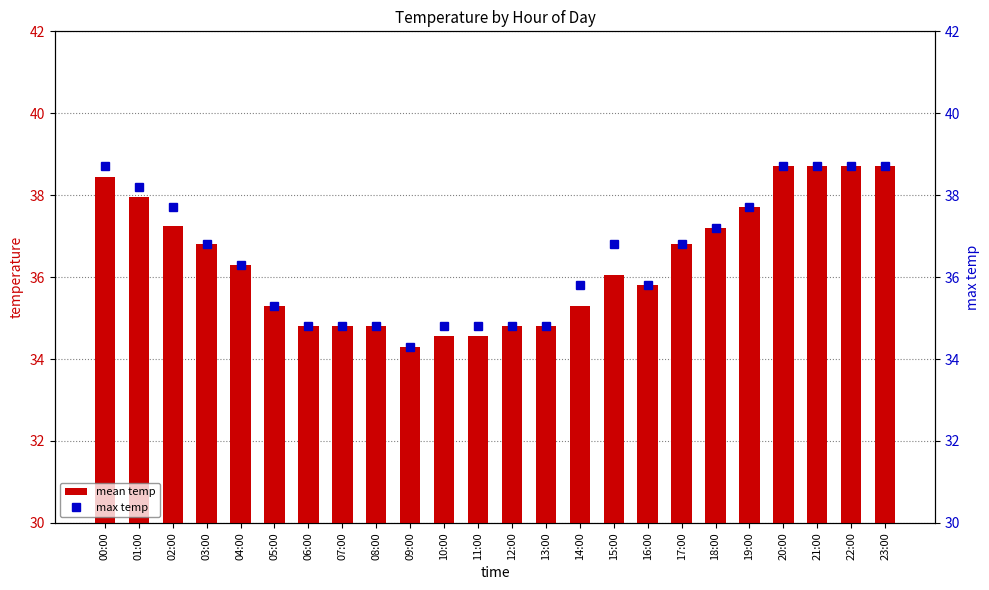

True or false: max temp has a value of 53.1 at 16:00.

False